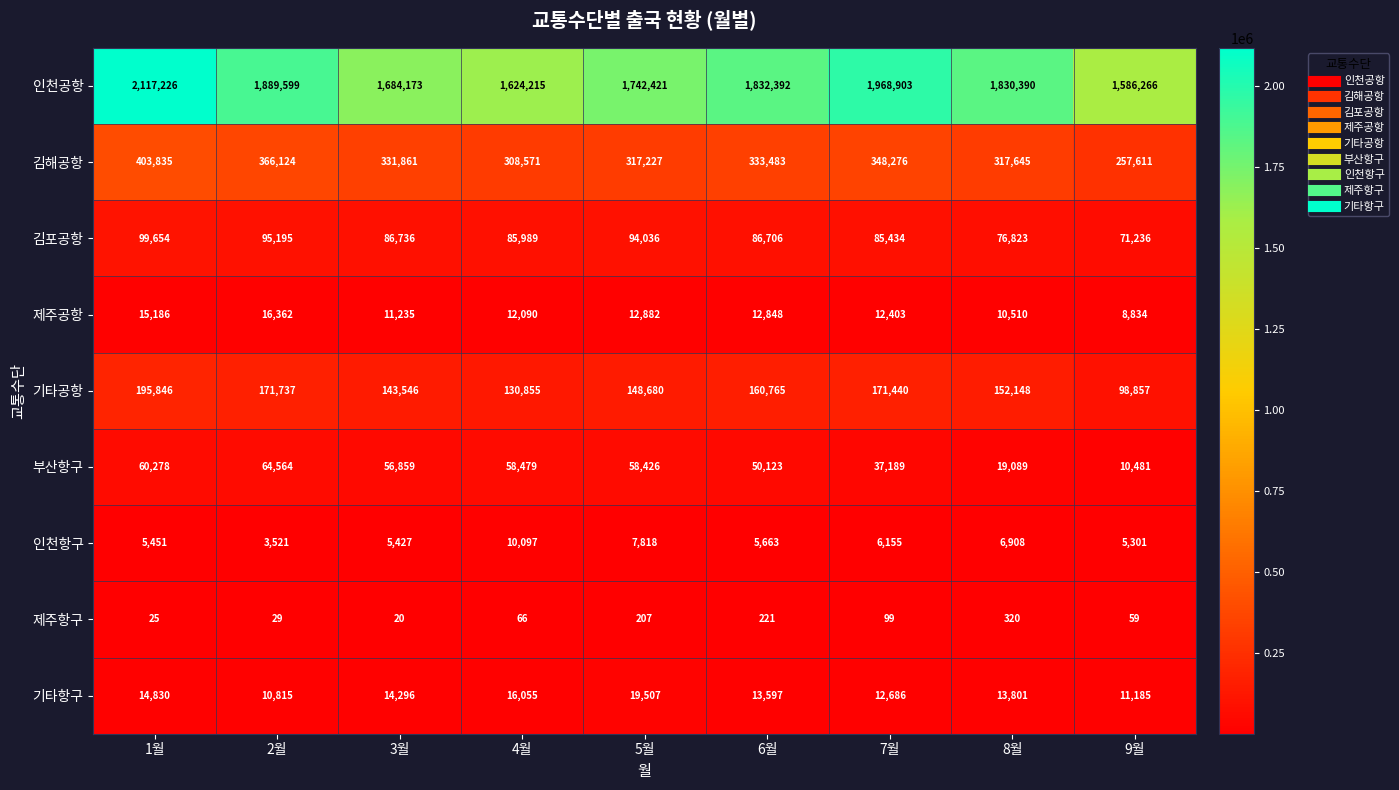

At which label does 인천항구 reach its minimum?

2월